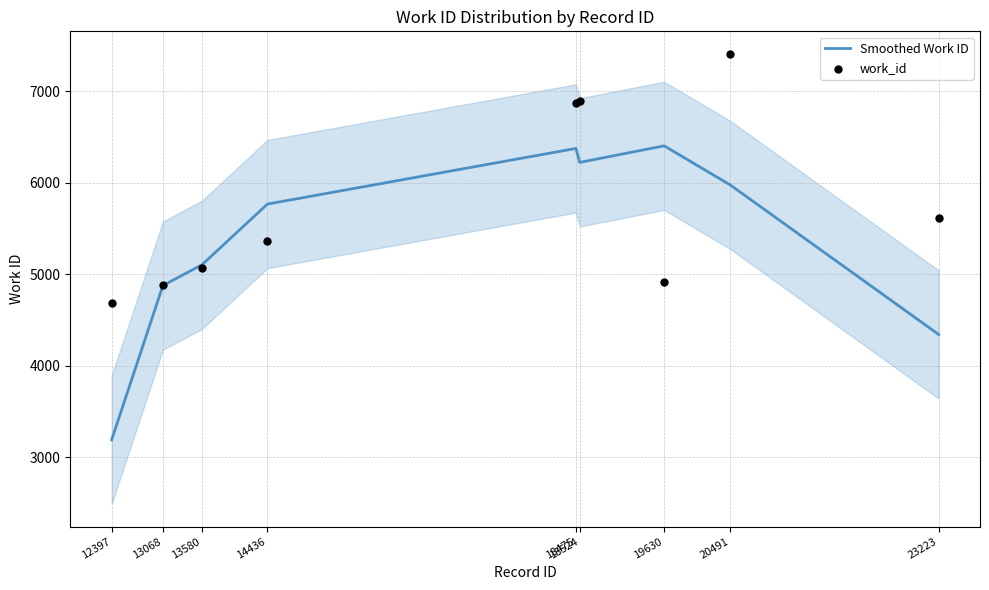

What are all the series names shown in the legend?

Smoothed Work ID, work_id